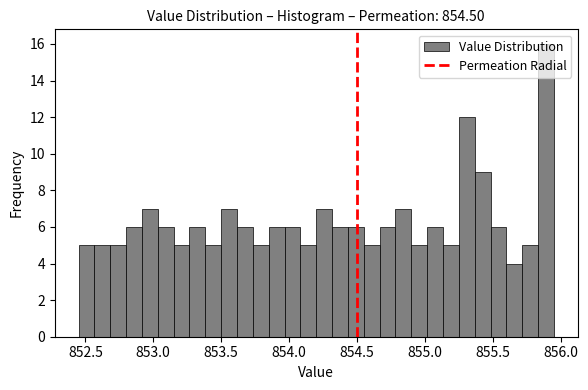

Around what value on the x-axis is the tallest bar? Give the approximate position of its centre, as read against the axis.

855.90